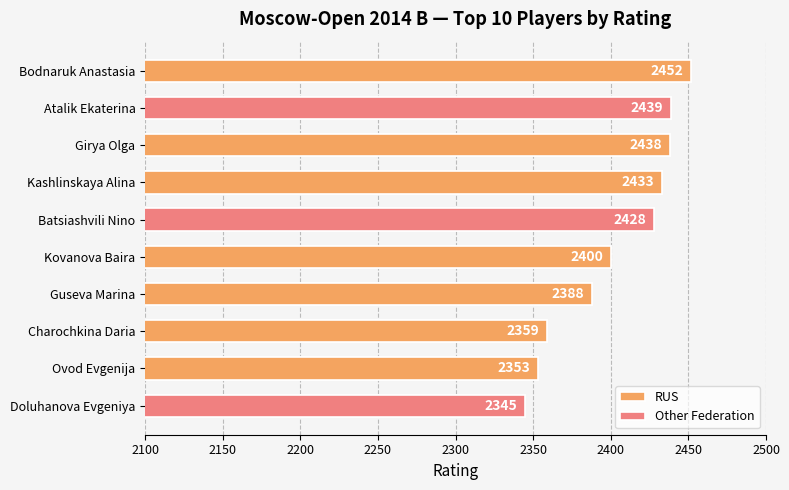

List the labels in order of value, smallest first.

Doluhanova Evgeniya, Ovod Evgenija, Charochkina Daria, Guseva Marina, Kovanova Baira, Batsiashvili Nino, Kashlinskaya Alina, Girya Olga, Atalik Ekaterina, Bodnaruk Anastasia